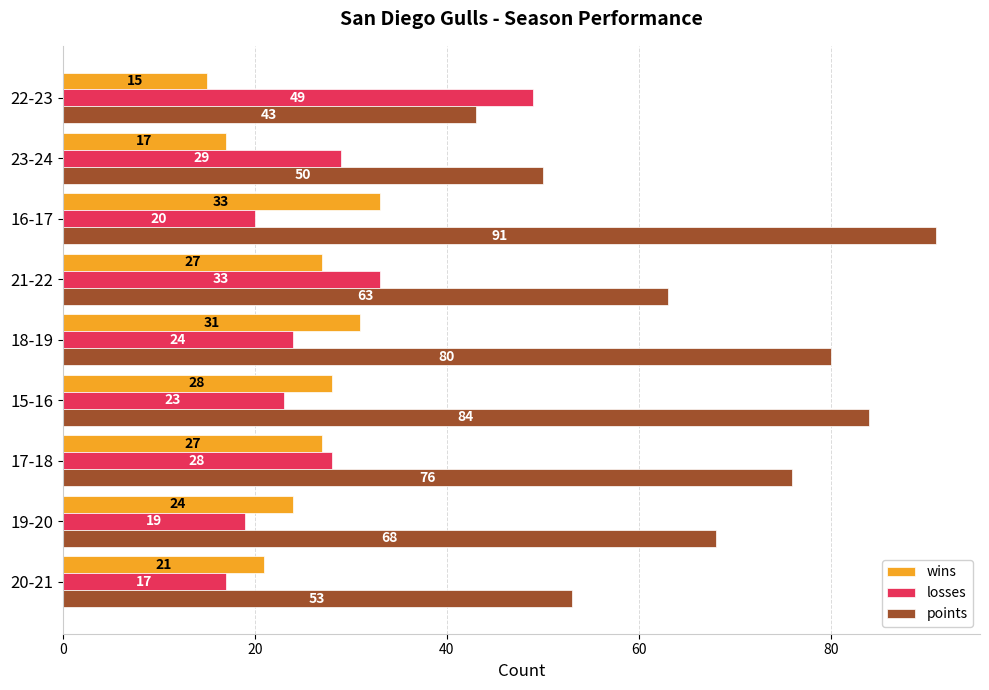

At how many categories does at least one series exceed 20?

9